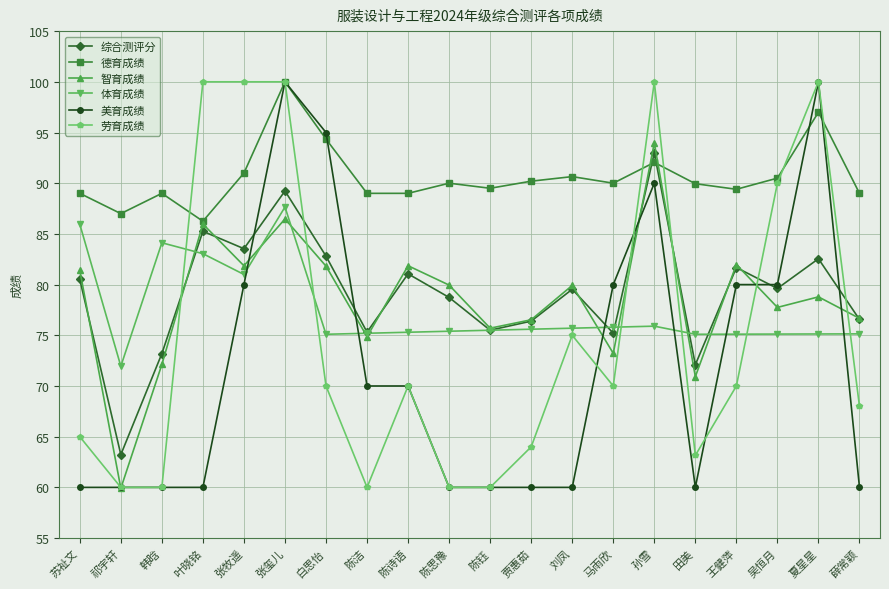

How many lines are shown in the chart?

6